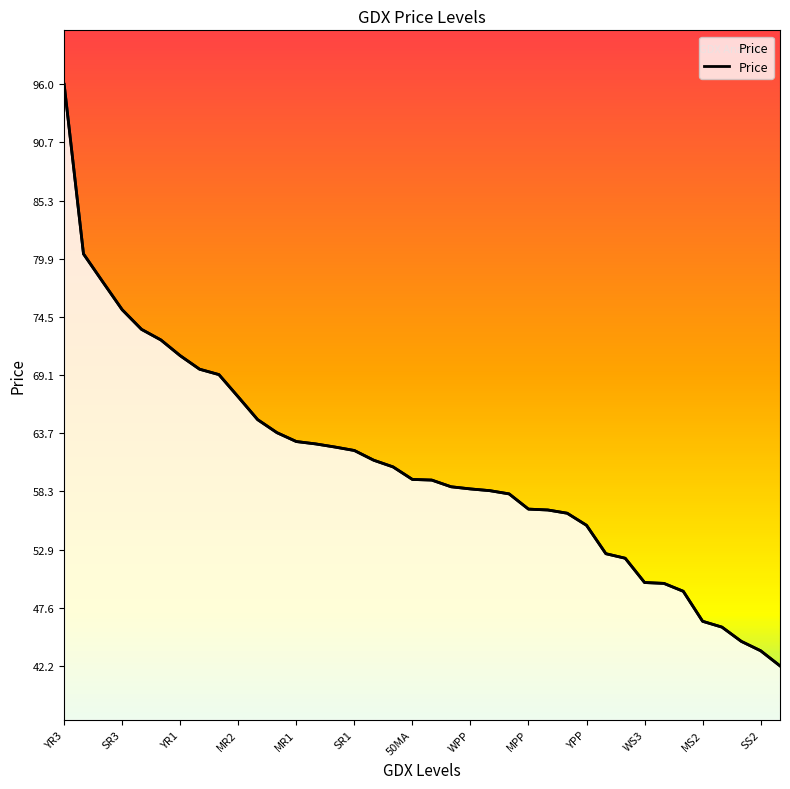

How many data points are above 59?

20